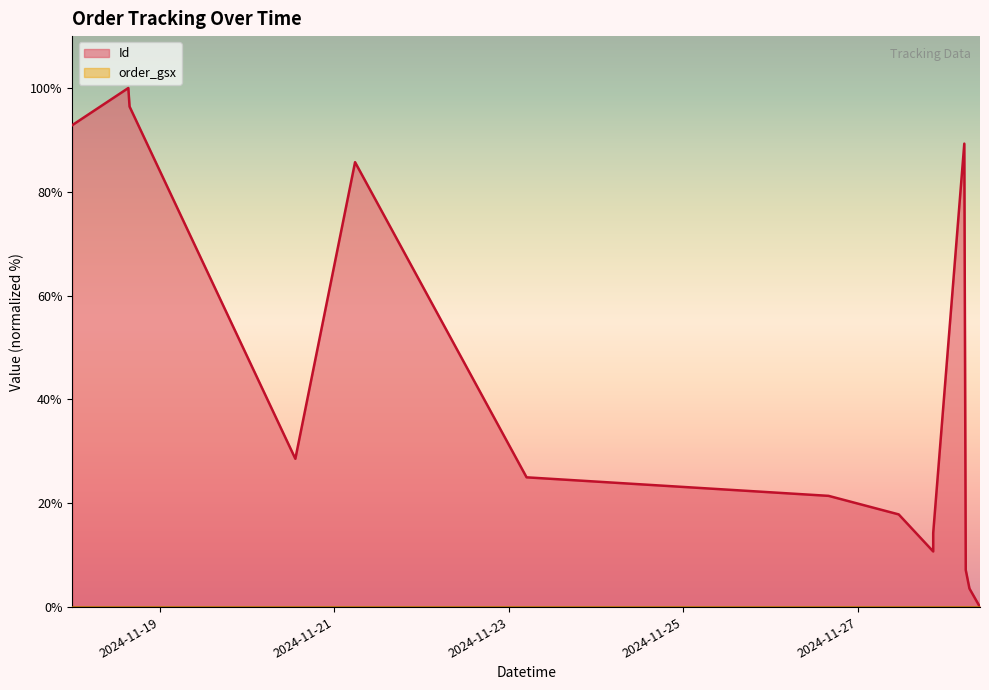

Rank the categories by value from highest to lowest.

2024-11-18 15:23:28, 2024-11-18 15:43:43, 2024-11-18 00:00:00, 2024-11-28 05:13:57, 2024-11-21 05:43:46, 2024-11-20 13:18:43, 2024-11-23 04:53:00, 2024-11-26 15:55:00, 2024-11-27 11:12:00, 2024-11-27 20:41:00, 2024-11-27 20:41:00, 2024-11-28 05:38:00, 2024-11-28 06:39:00, 2024-11-28 09:33:00